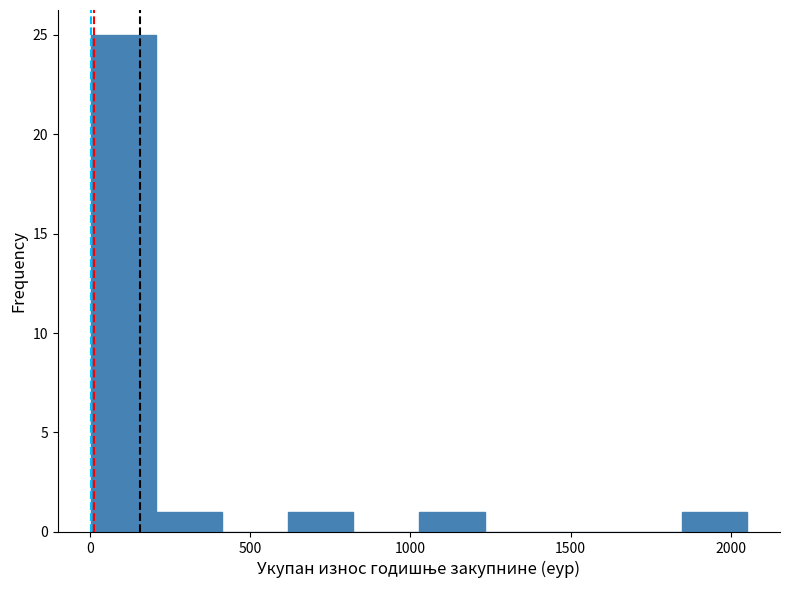

Over which range of the x-axis is the bar tallest?

0 to 200